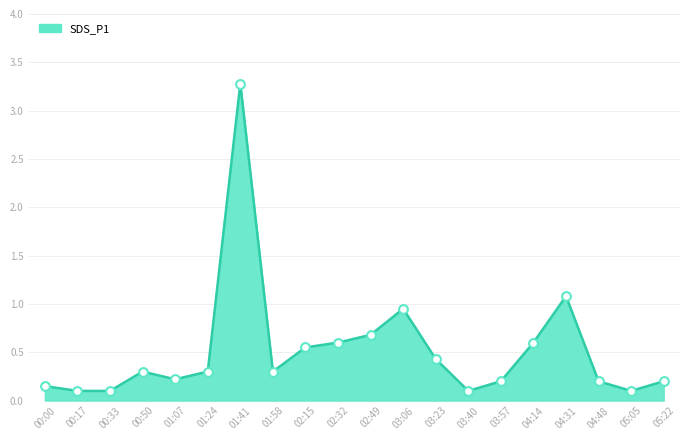

What is the change in value from 02:32 to 04:31?

+0.5